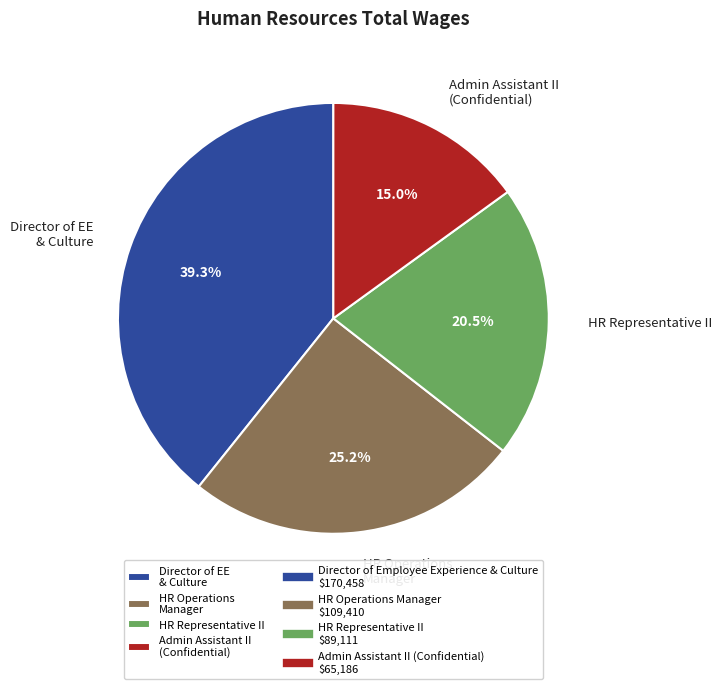

Is there any slice that represents more than half of the pie?

No